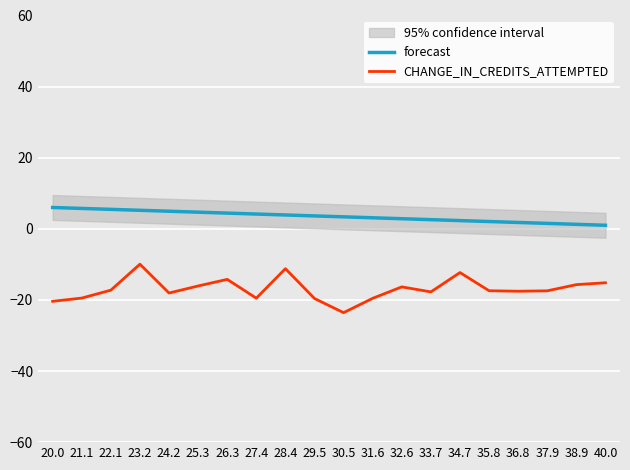

At which label is CHANGE_IN_CREDITS_ATTEMPTED closest to -16?

25.3